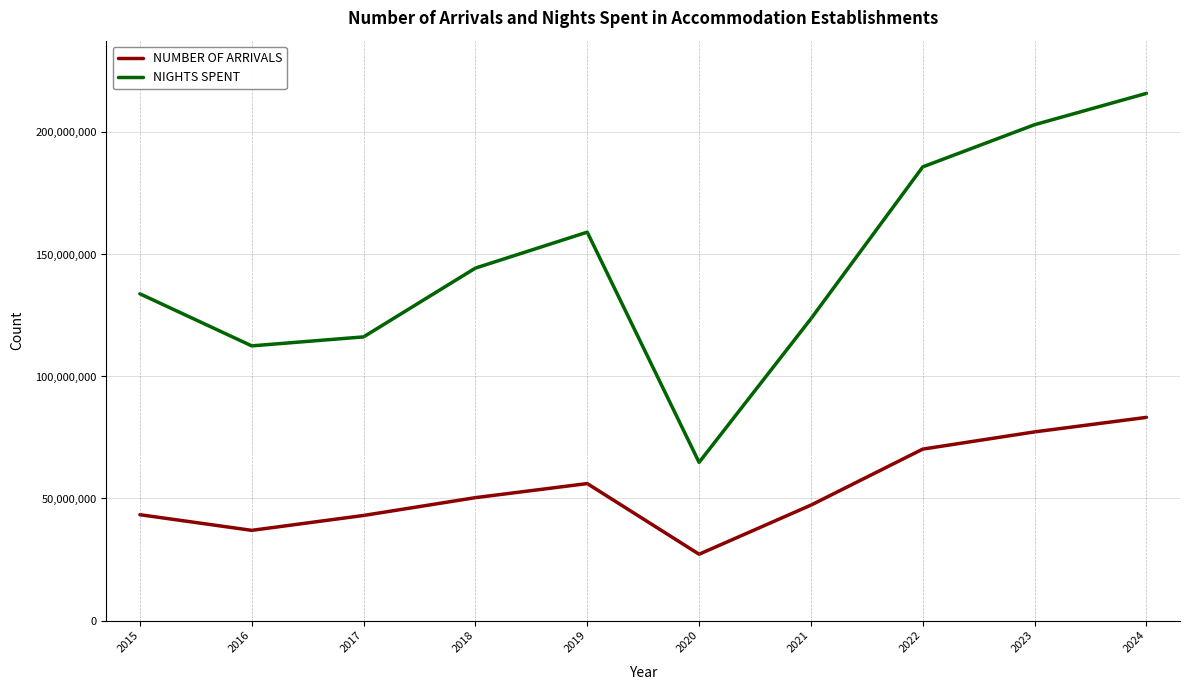

At which category is the sum across all series the highest?

2024